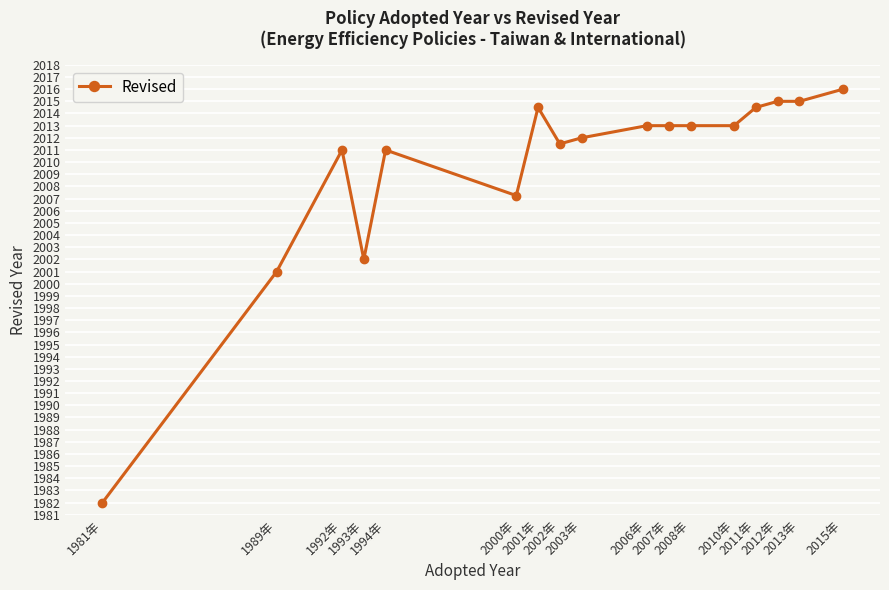

What is the approximate value at 1981年?

1982.0